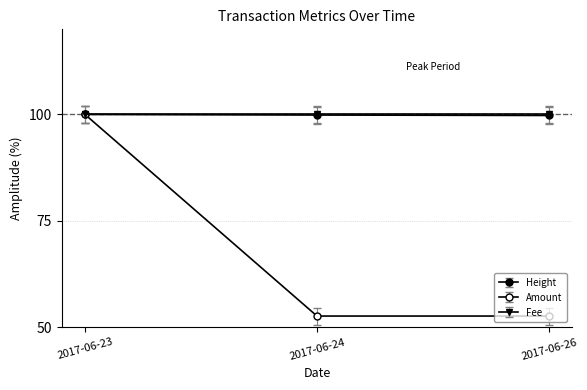

Between 2017-06-23 and 2017-06-24, which is larger?

2017-06-23